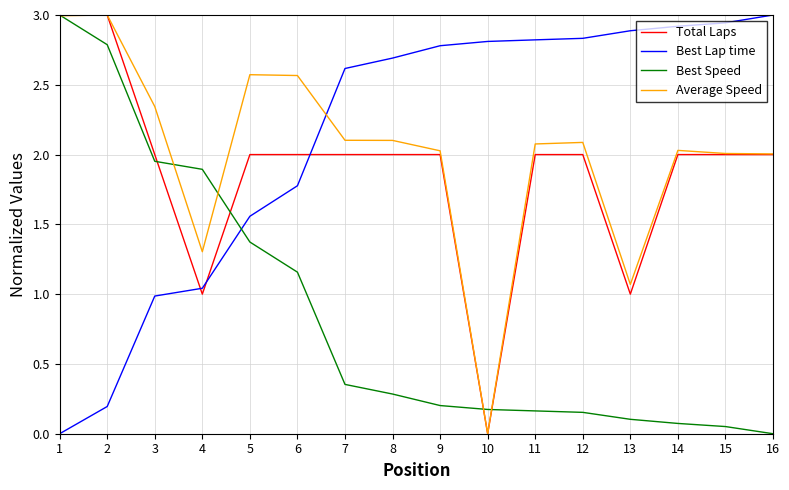

What is the average value of the Best Lap time series?

2.1